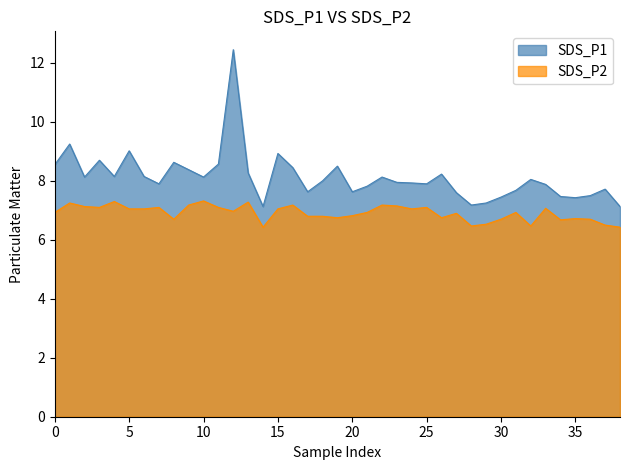

True or false: SDS_P2 and SDS_P1 intersect in this chart.

False